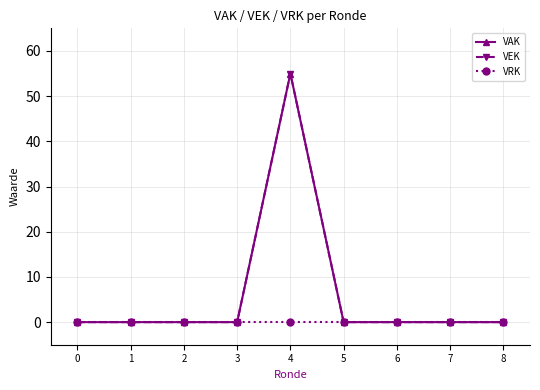

Does the chart display data point markers on the line(s)?

Yes